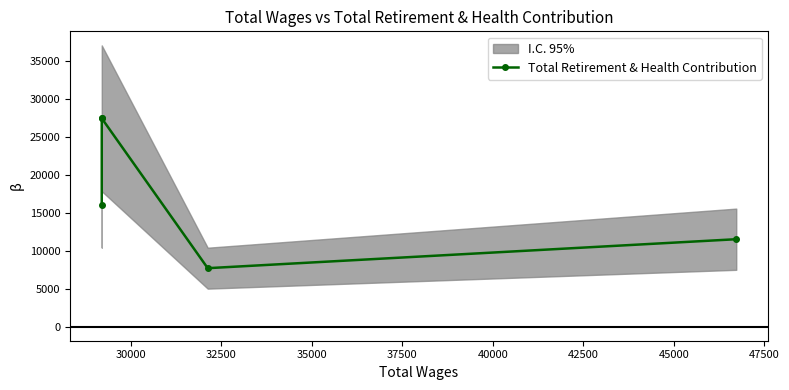

Is this an area chart (filled region under the line)?

No